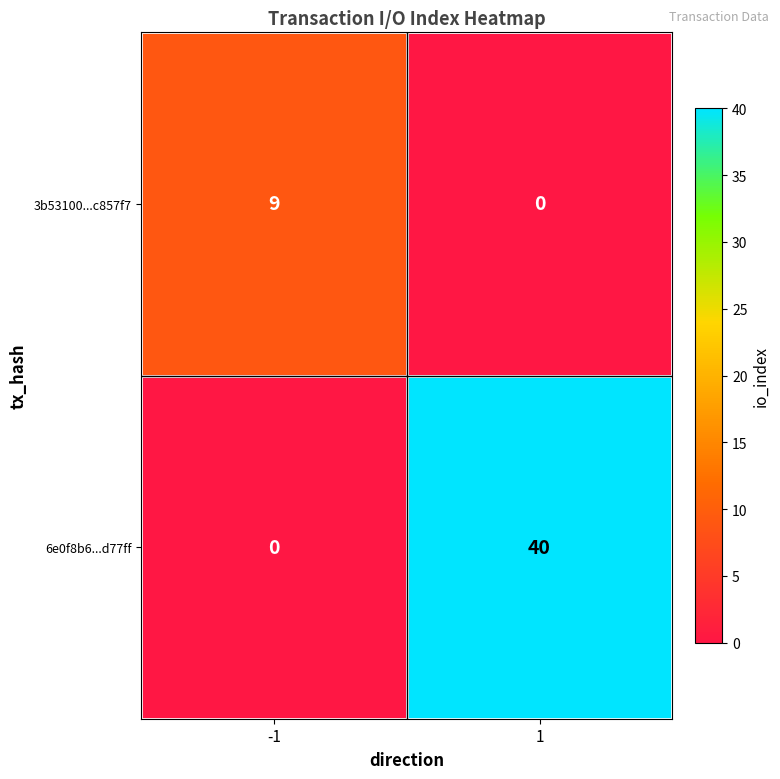

What is the highest value of the 6e0f8b6...d77ff series?

40